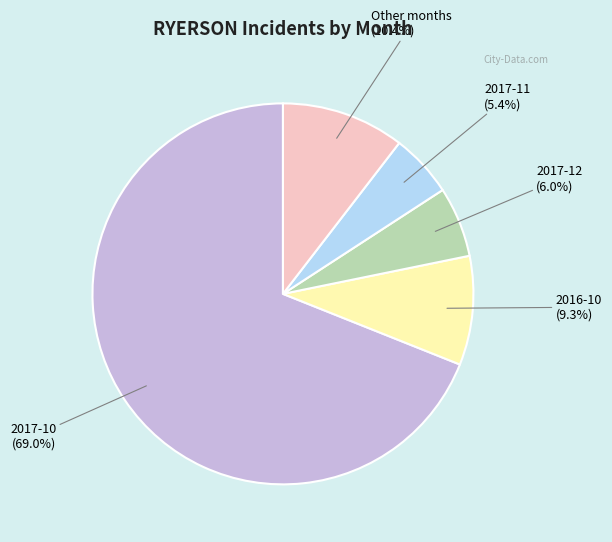

Is there any slice that represents more than half of the pie?

Yes